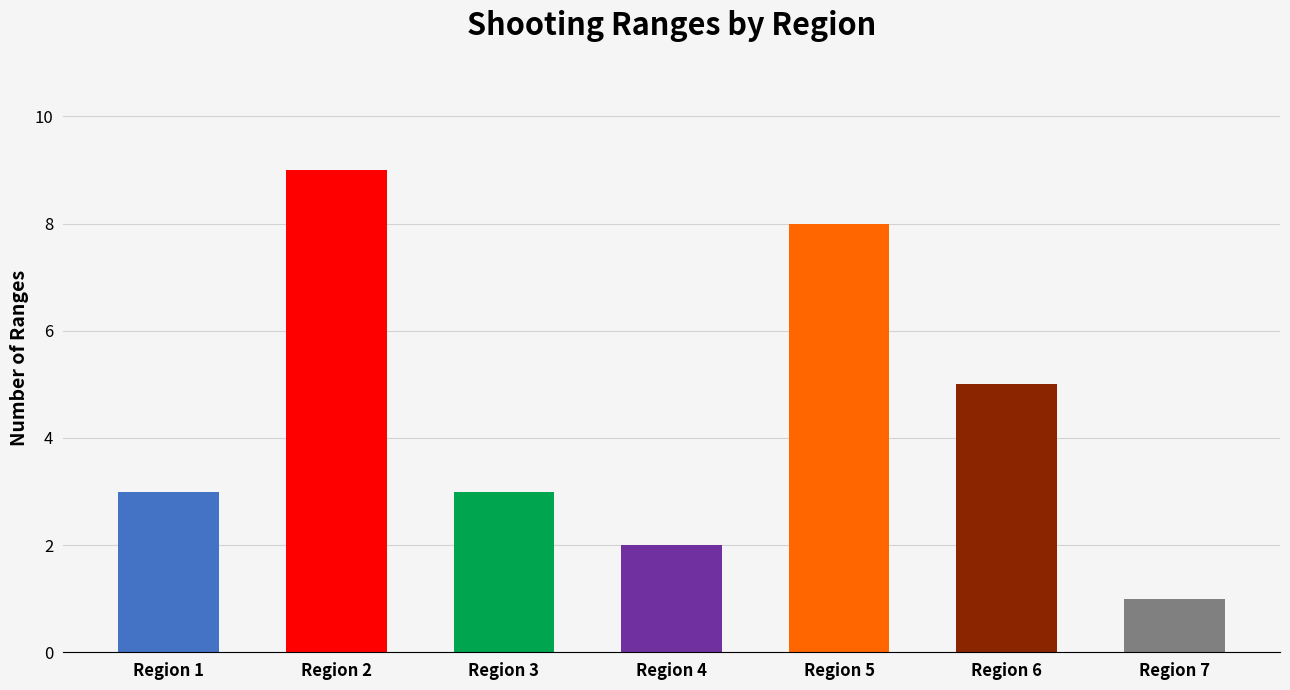

Is it true that the value at Region 3 is 3?

True